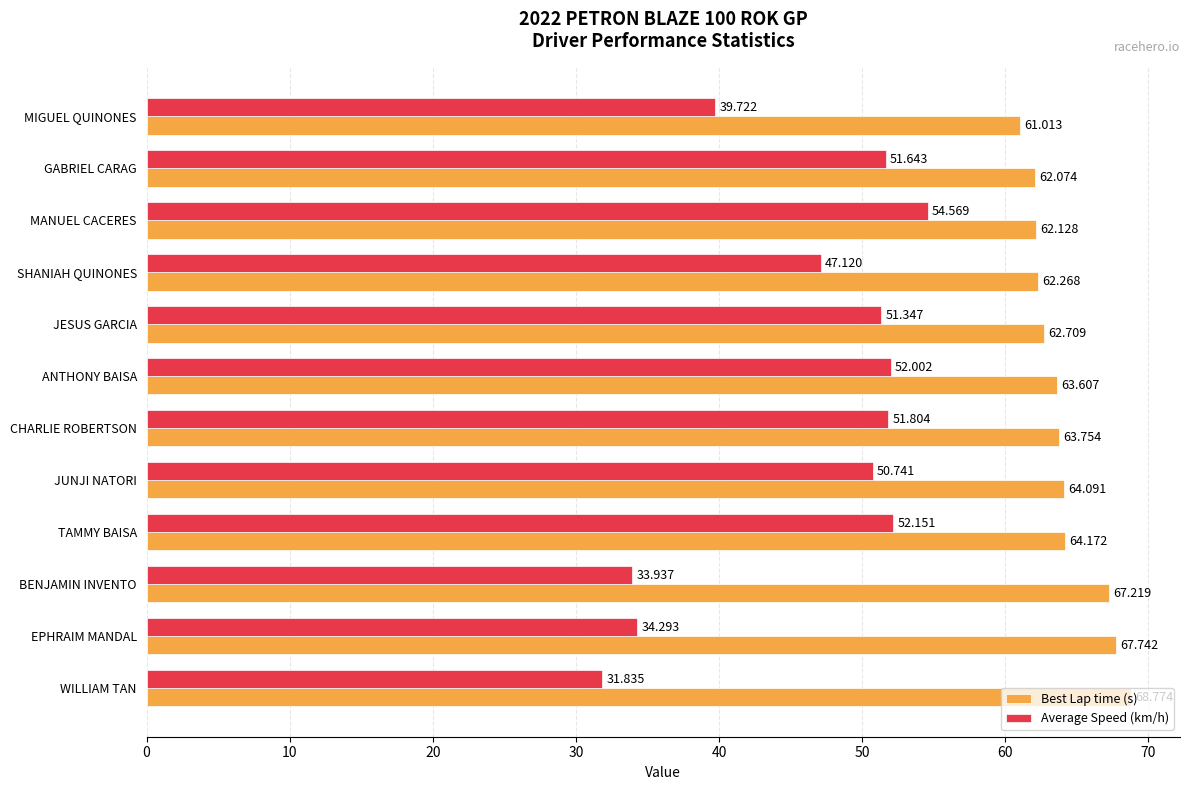

At which category is the sum across all series the highest?

MANUEL CACERES